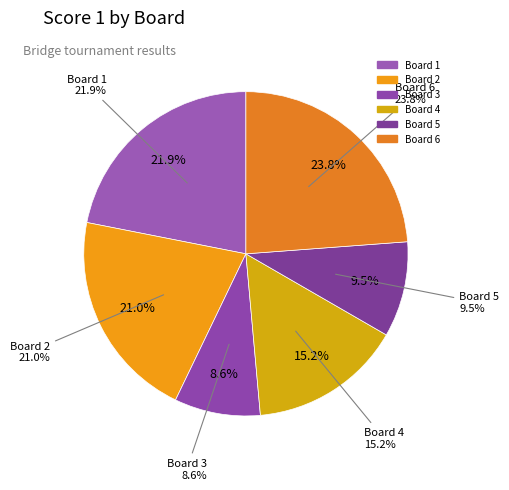

Between 4 and 3, which is larger?

4